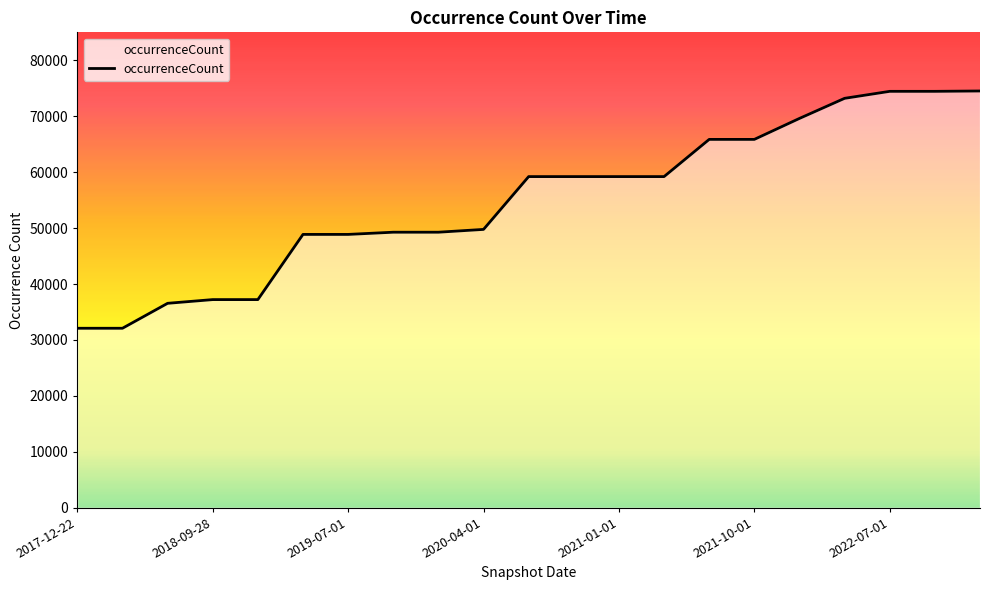

What is the greatest value displayed?

74514